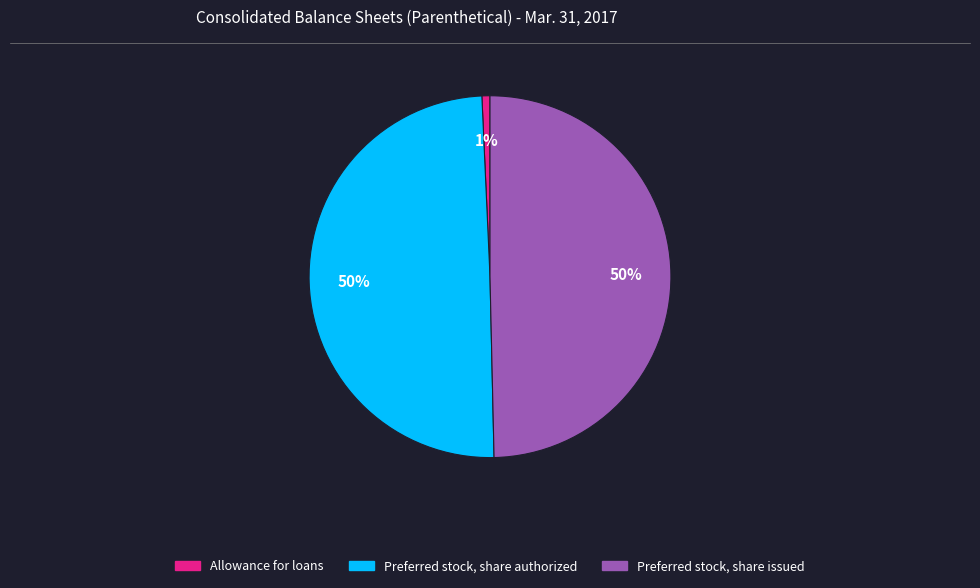

Is it true that Preferred stock, share issued is 44% of the pie?

False